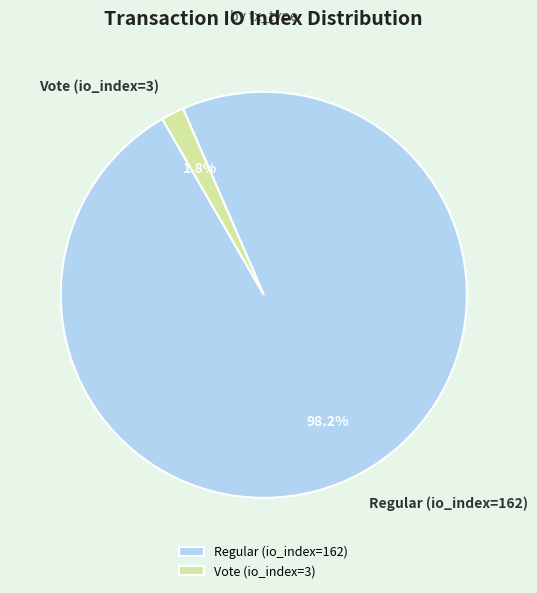

Which has a higher value, Regular (io_index=162) or Vote (io_index=3)?

Regular (io_index=162)